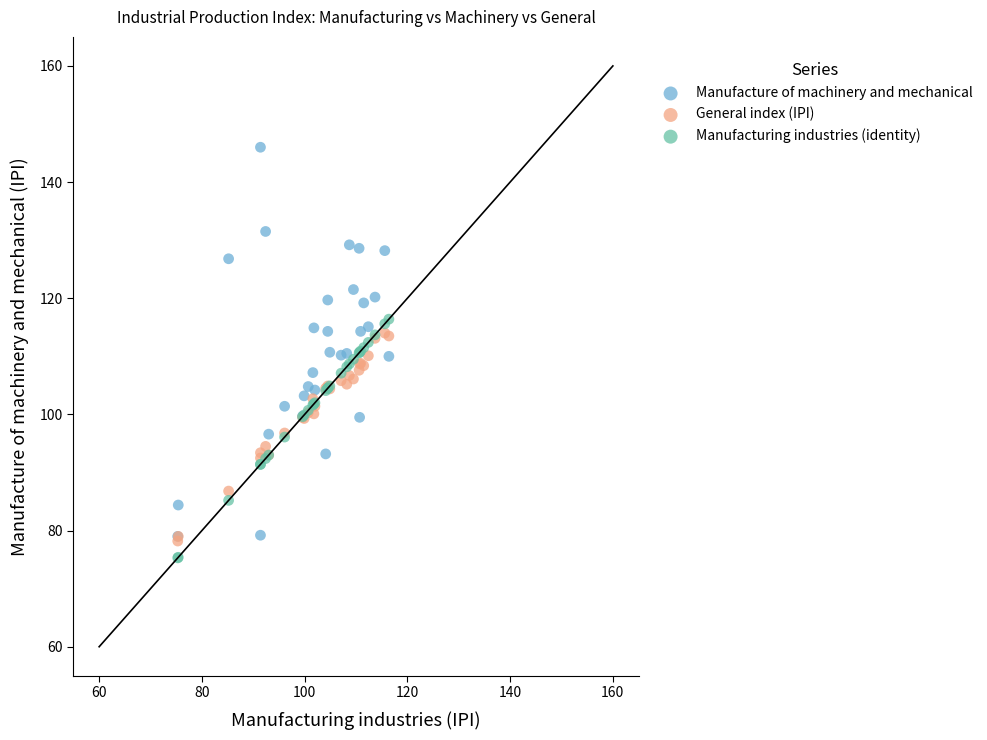

What are all the series names shown in the legend?

Manufacture of machinery and mechanical, General index (IPI), Manufacturing industries (identity)